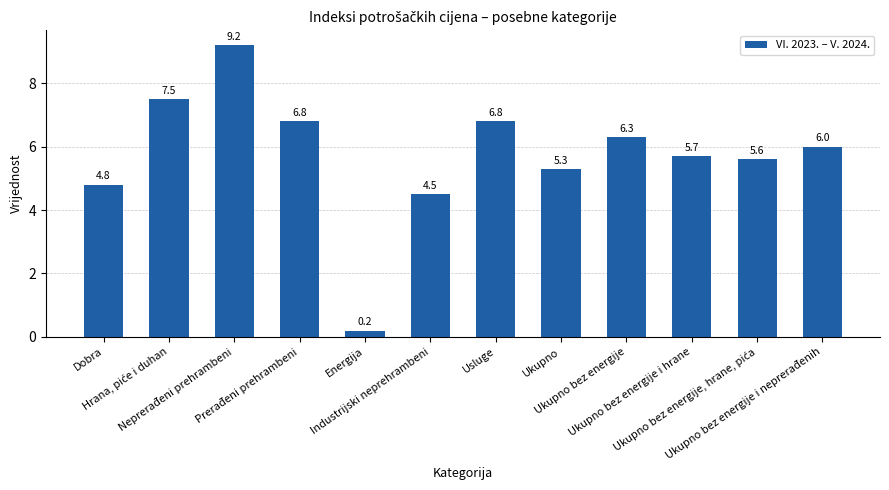

At which category does the chart reach its minimum across all series?

Energija